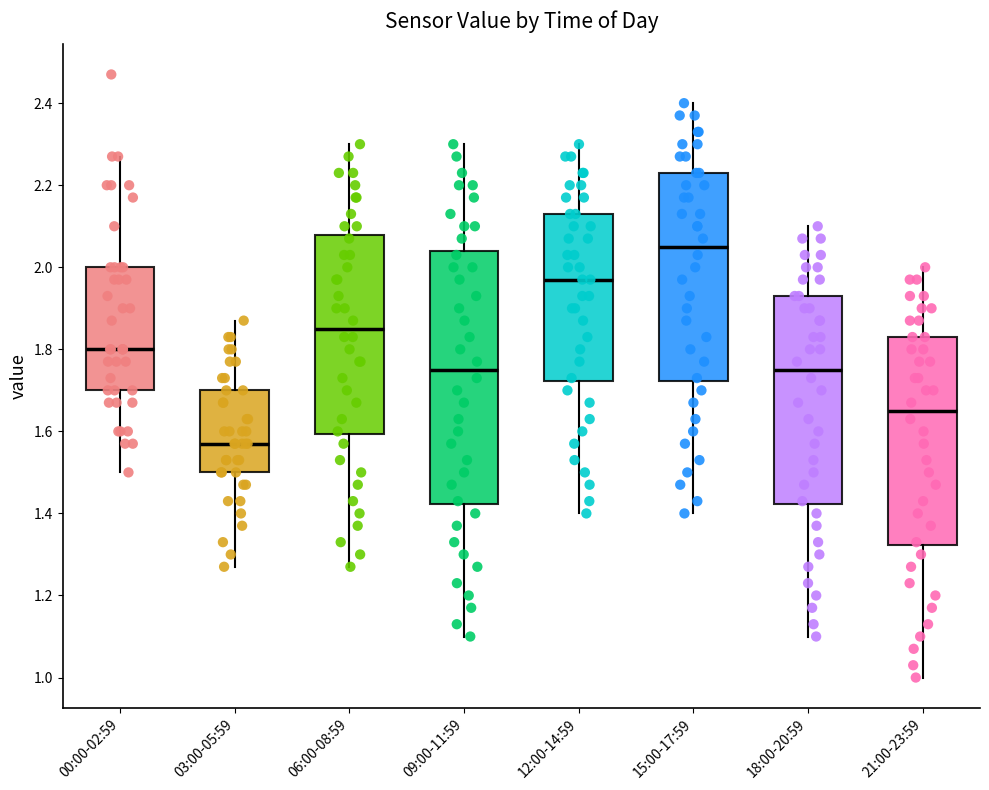

Where does the lower whisker of the box for 18:00-20:59 end on the y-axis? The values are not printed on the chart, so give them approximately, as read against the axis.

1.10